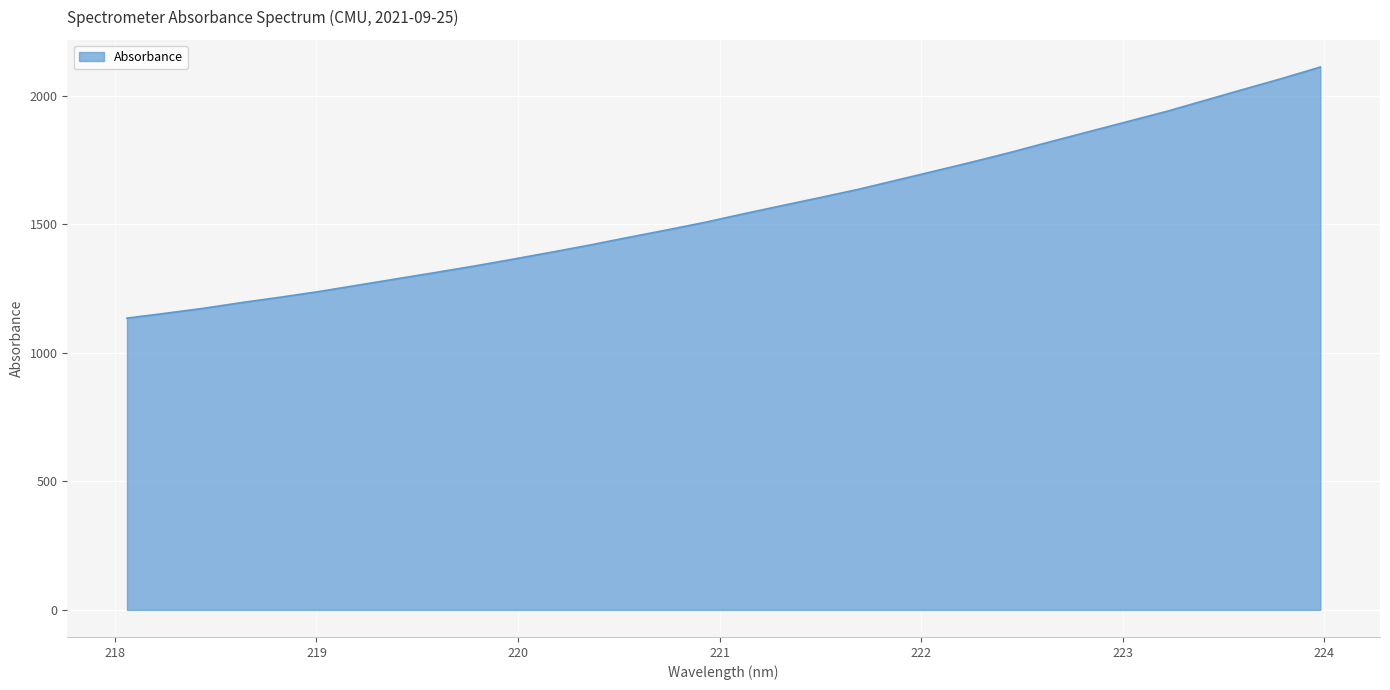

What is the smallest value displayed?

1135.0